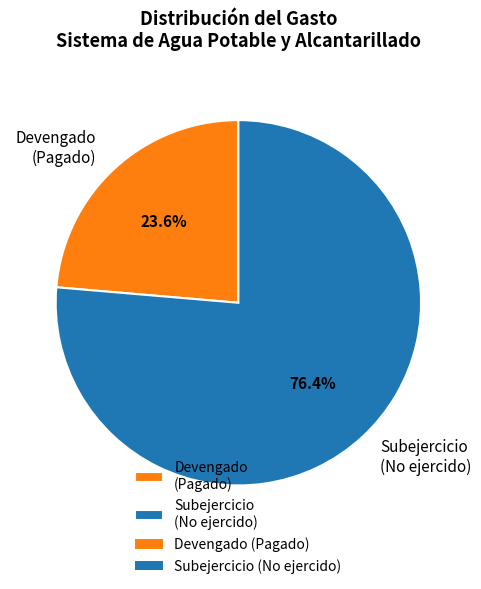

Rank the categories by value from lowest to highest.

Devengado (Pagado), Subejercicio (No ejercido)